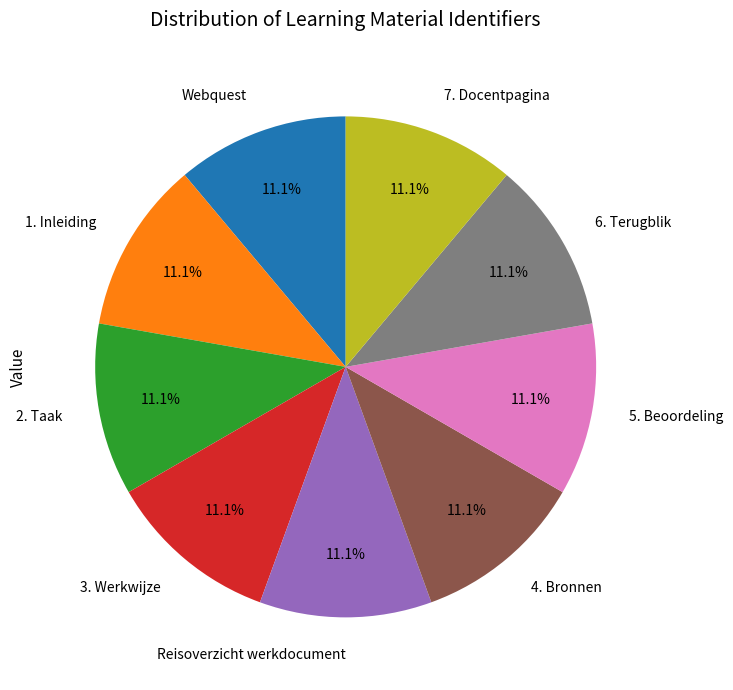

To the nearest percent, what percentage of the pie is 6. Terugblik?

11%